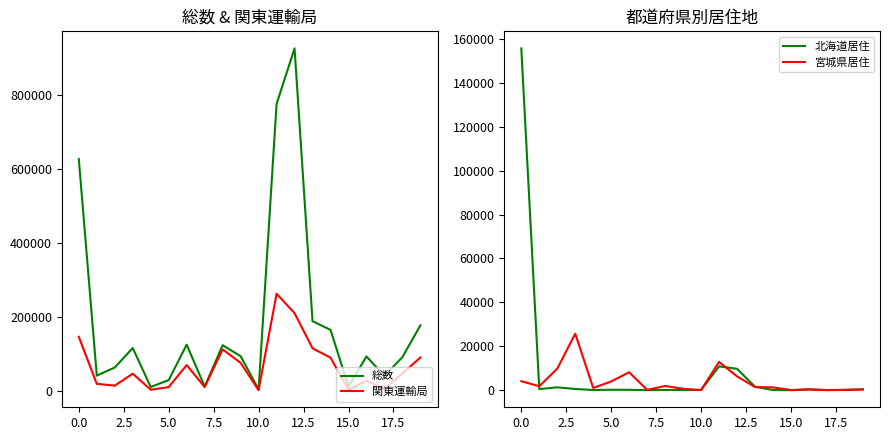

How many lines are shown in the chart?

4